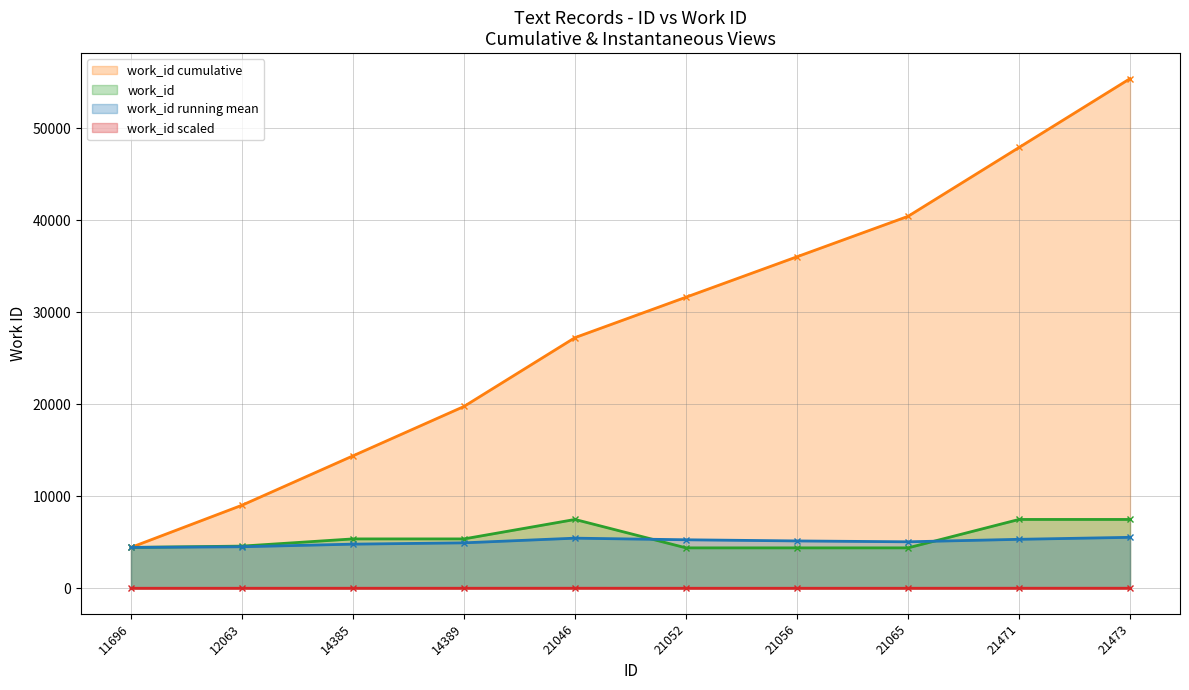

List the labels in order of value, largest first.

21471, 21473, 21046, 14385, 14389, 12063, 11696, 21052, 21056, 21065